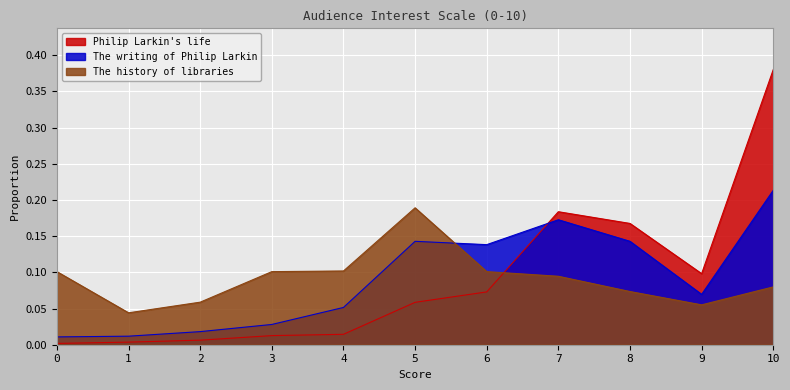

List the series in order of their peak value, lowest first.

The history of libraries, The writing of Philip Larkin, Philip Larkin's life